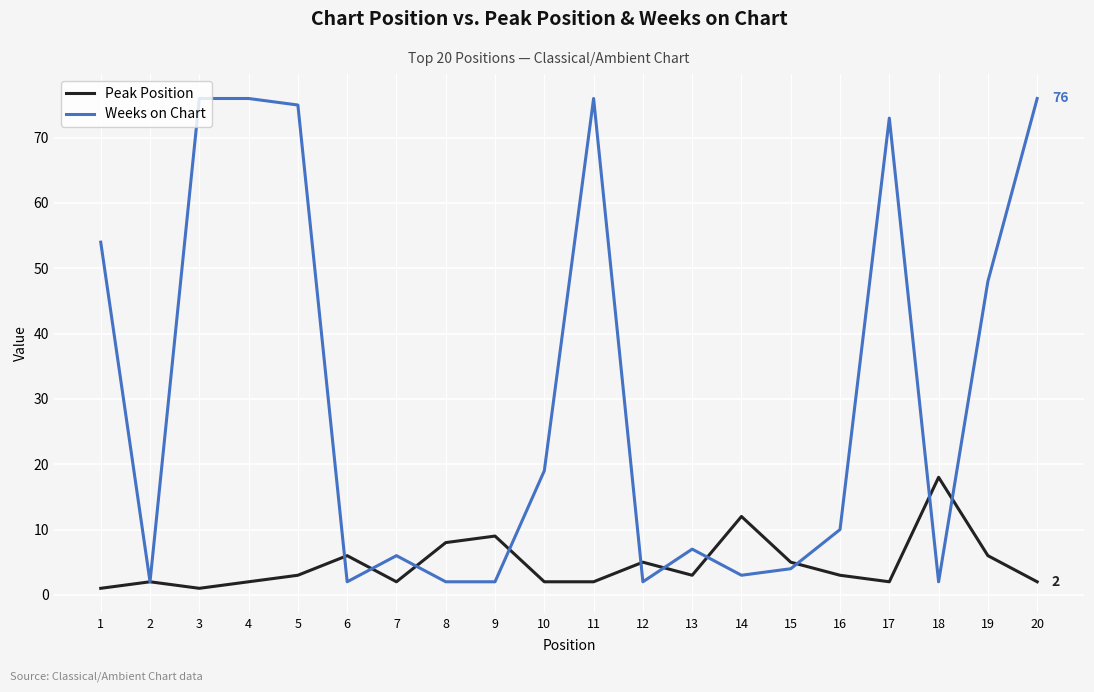

Between 5 and 16, which series saw the biggest shift?

Weeks on Chart